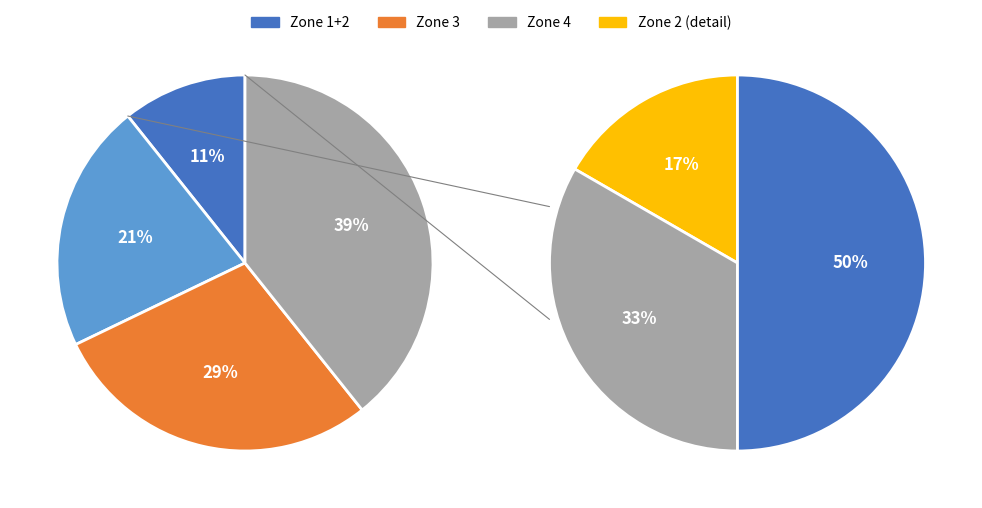

What is the largest slice in the pie chart?

Zone 4